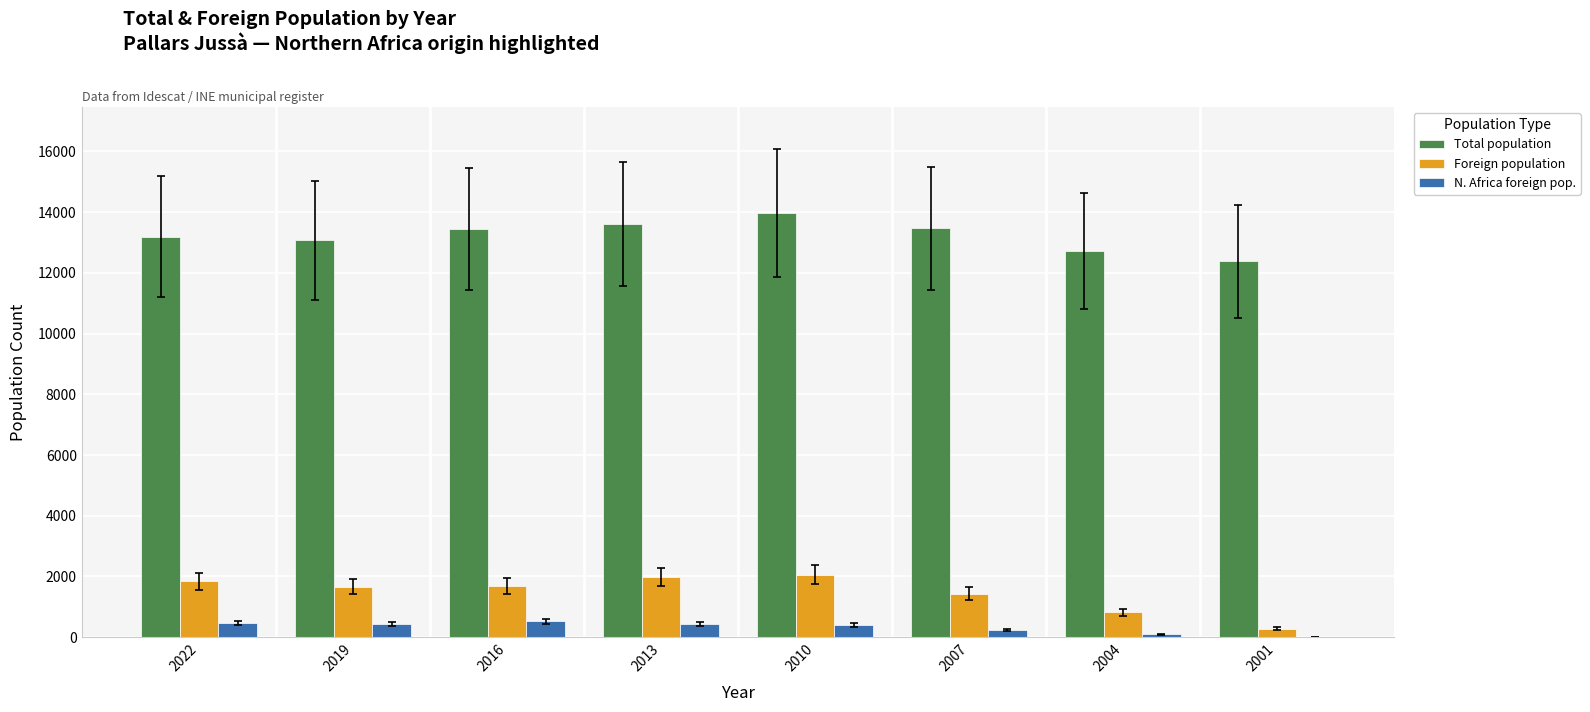

Count the number of data series in this chart.

3